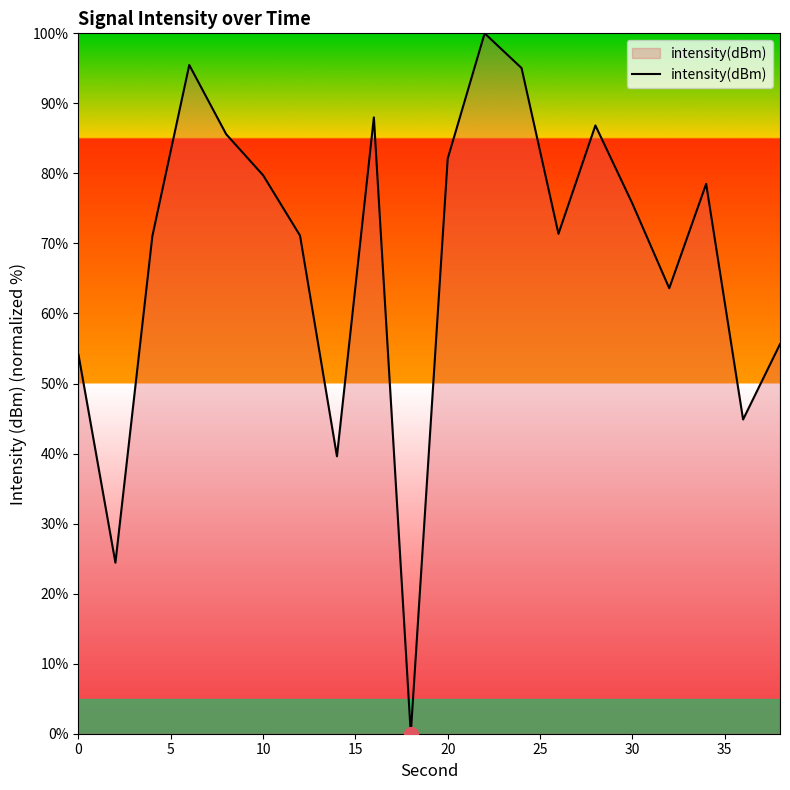

True or false: there are more than 1 points higher than both neighbors.

True